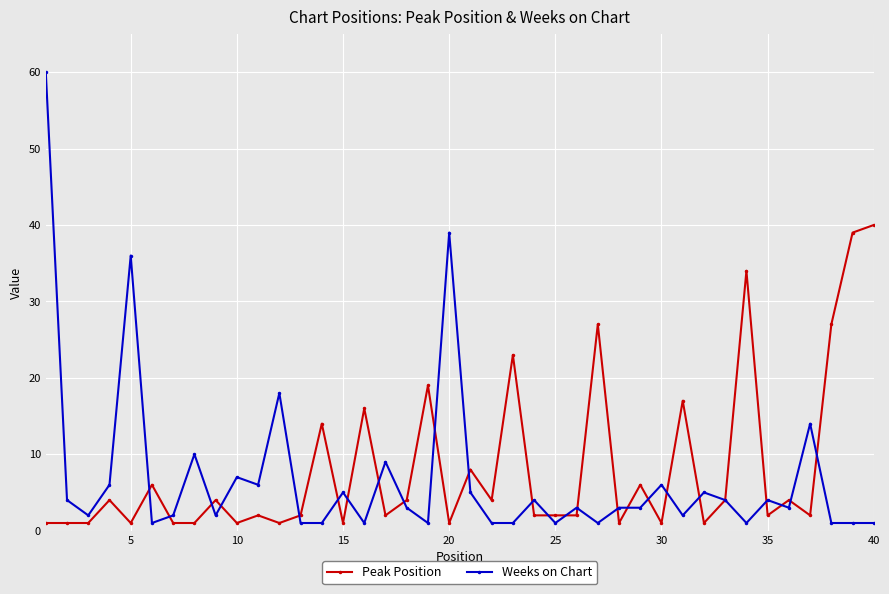

True or false: Weeks on Chart has more than 0 points higher than both neighbors.

True